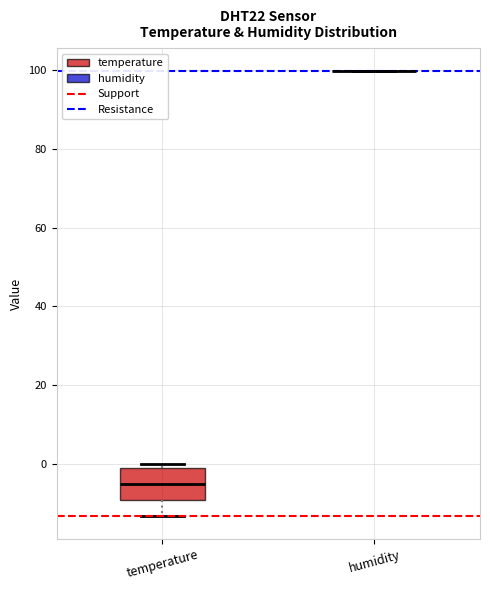

Comparing the boxes themselves (not the whiskers), which one is the tallest?

temperature